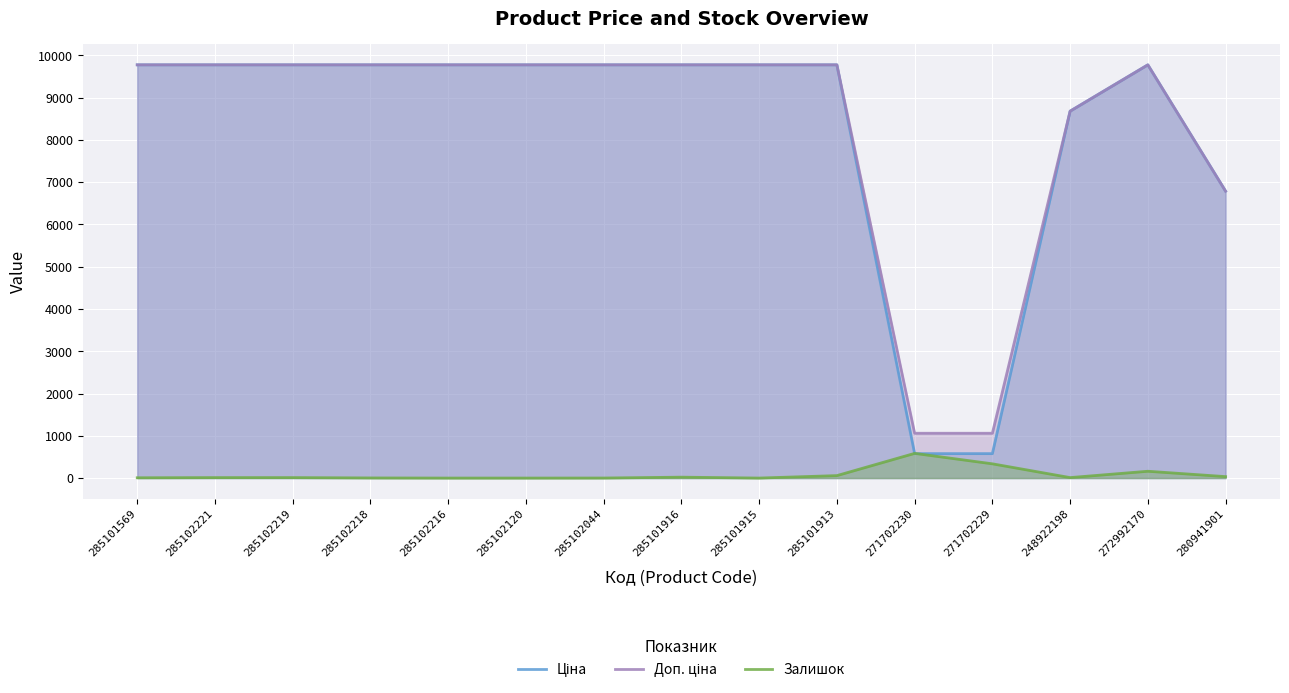

True or false: Залишок has more than 1 interior local peaks.

True